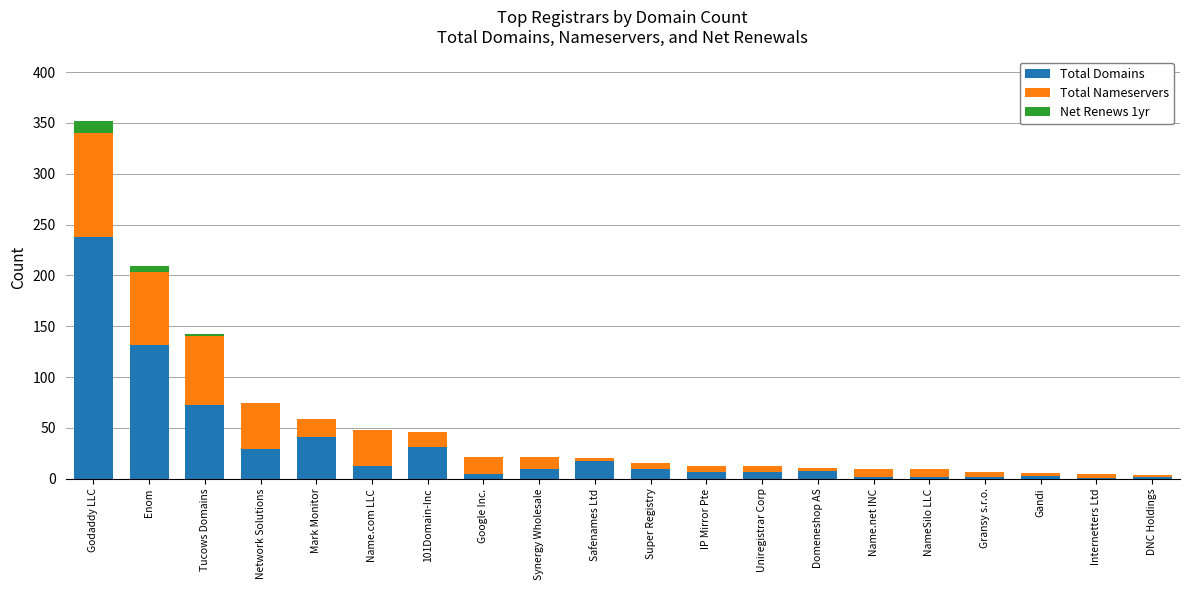

At which category is the sum across all series the highest?

Godaddy LLC